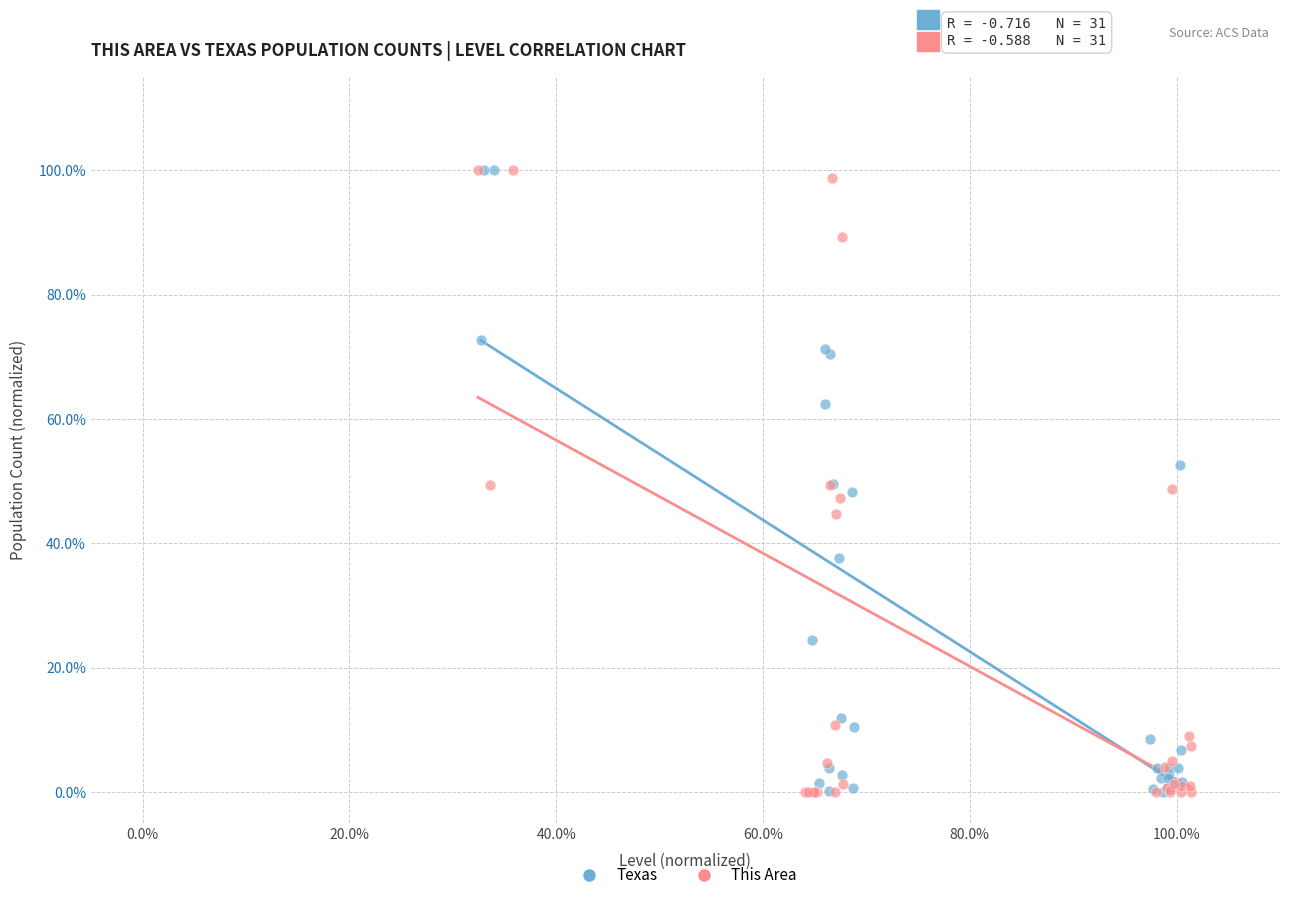

What are all the series names shown in the legend?

Texas, This Area